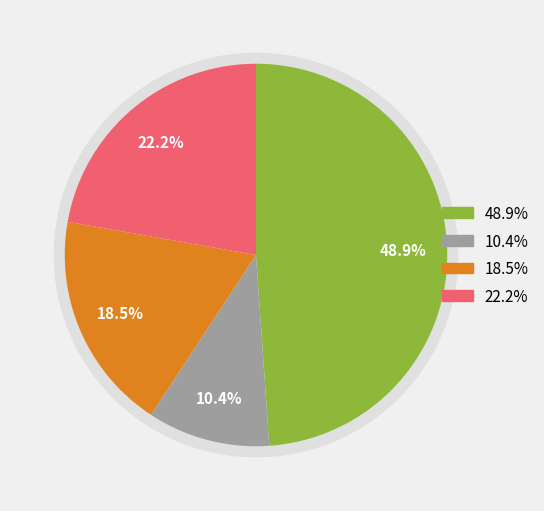

Does any single category account for the majority?

No